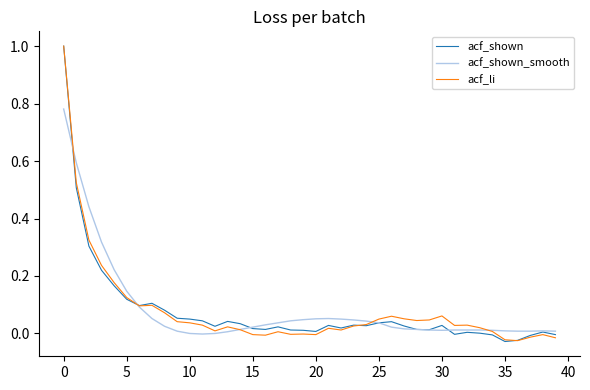

What is the greatest value displayed?

1.0